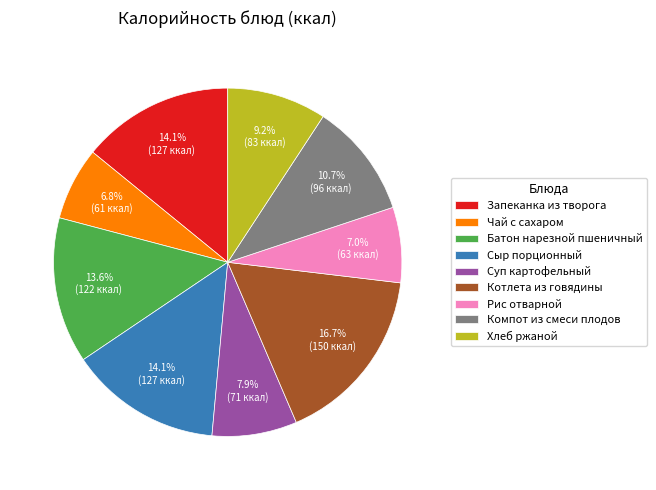

Which has a higher value, Котлета из говядины or Суп картофельный?

Котлета из говядины